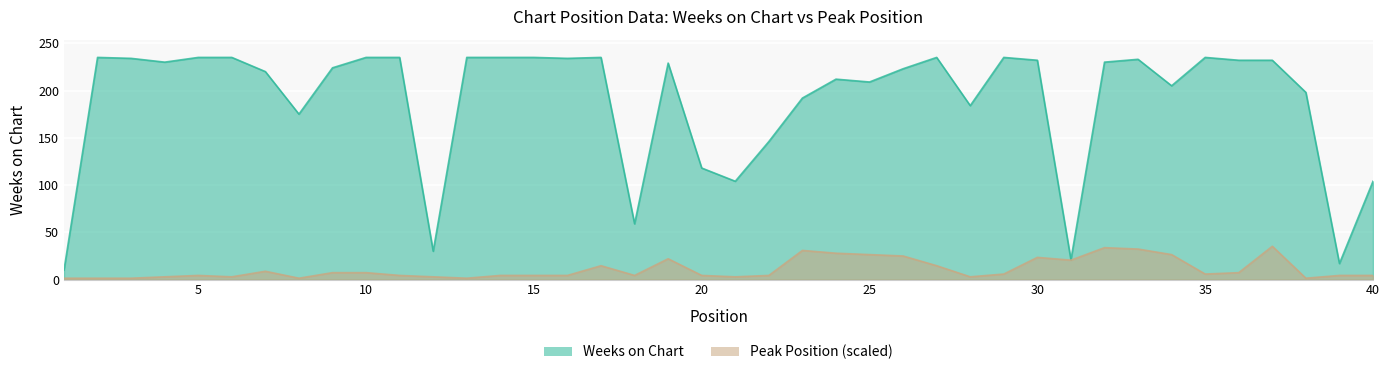

True or false: Weeks on Chart and Peak Position cross at least once.

False